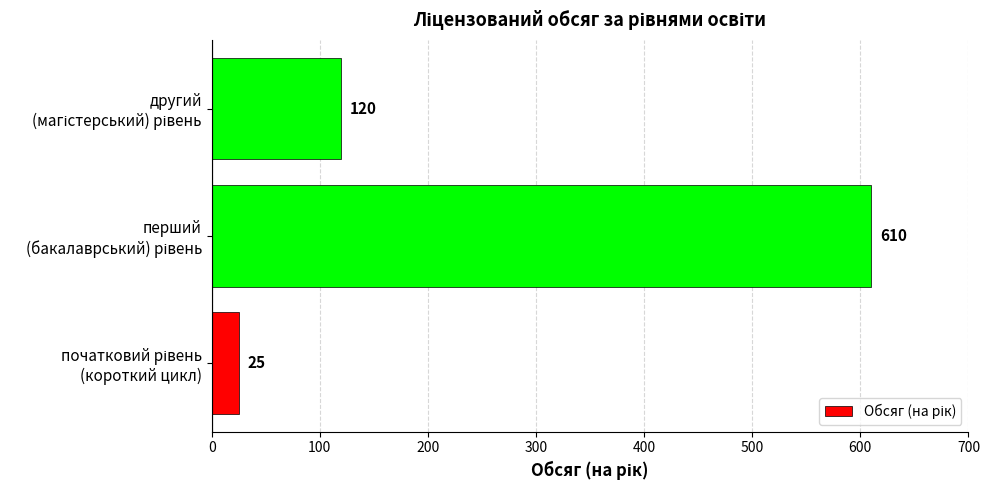

What is the maximum value shown in the chart?

610